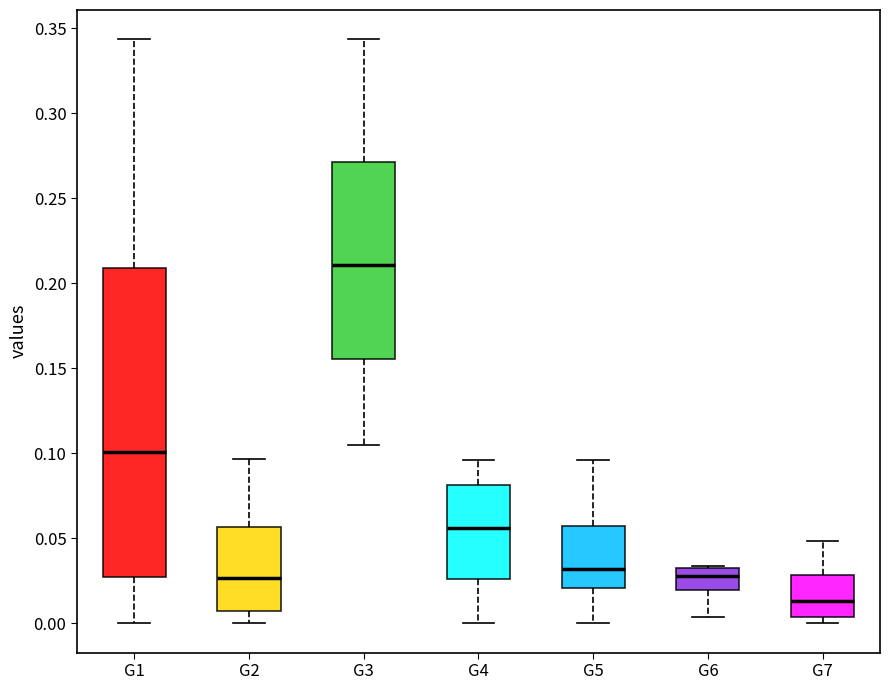

Which box's median line is the lowest?

G7